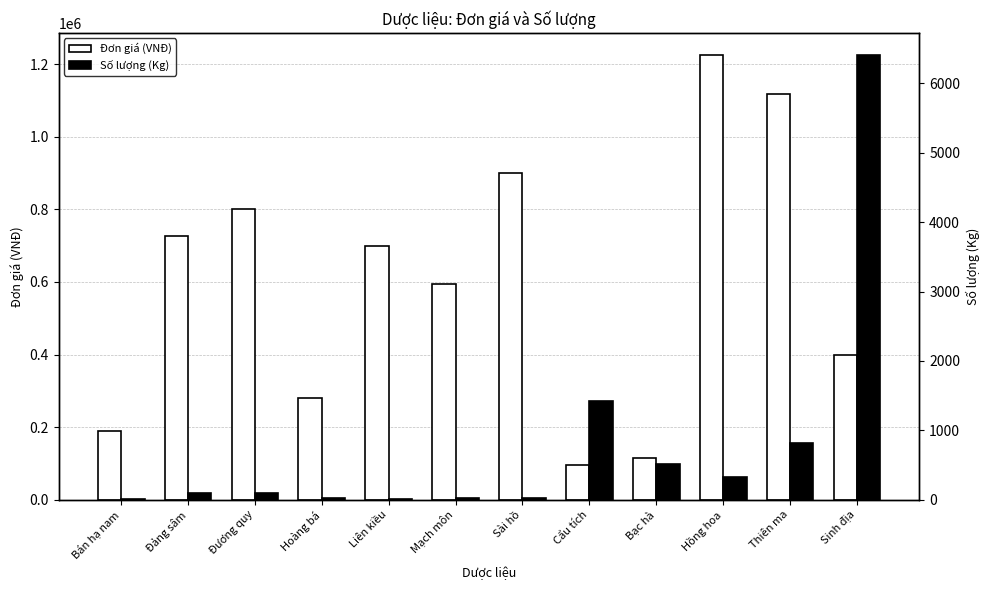

What is the greatest value displayed?

1225000